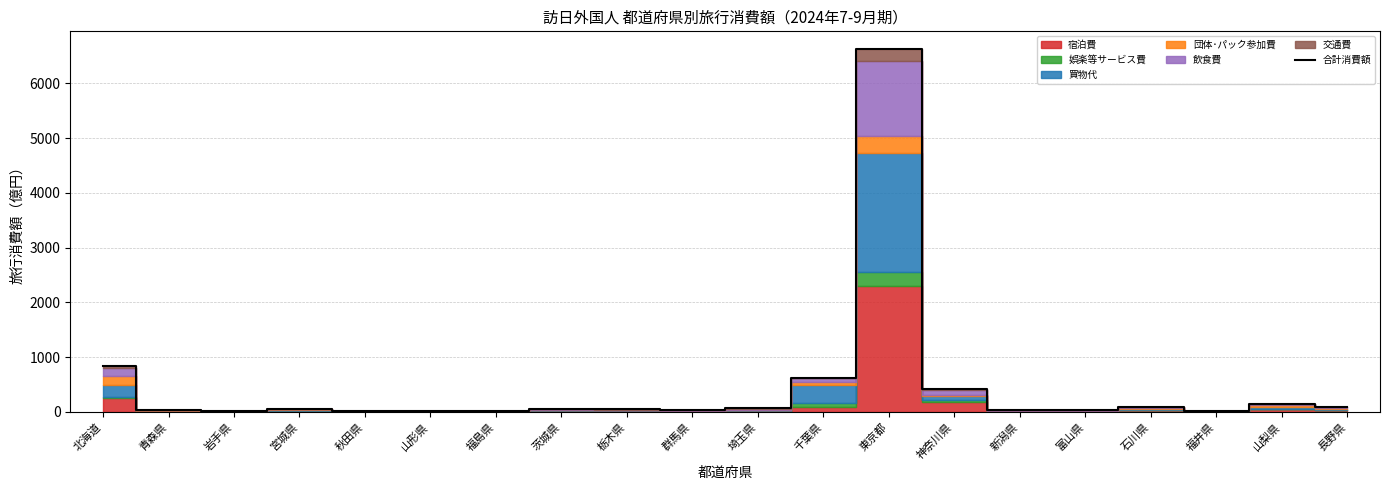

True or false: the data shows 37.3 at 青森県.

True